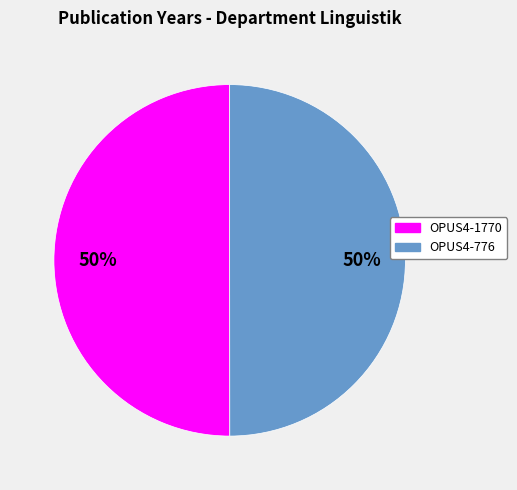

Approximately how many times larger is the value at OPUS4-776 compared to OPUS4-1770?

1.0